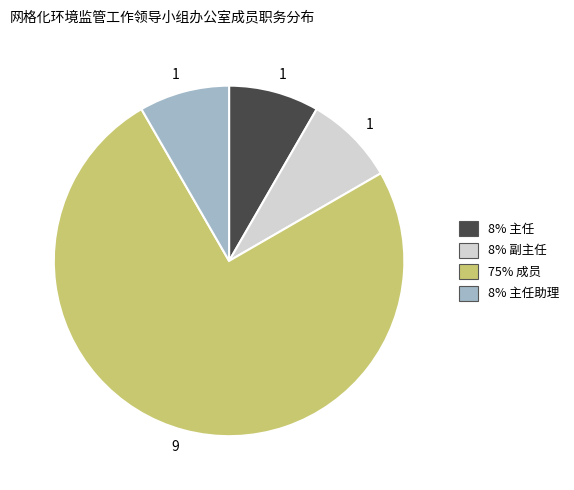

How many segments does this pie chart have?

4